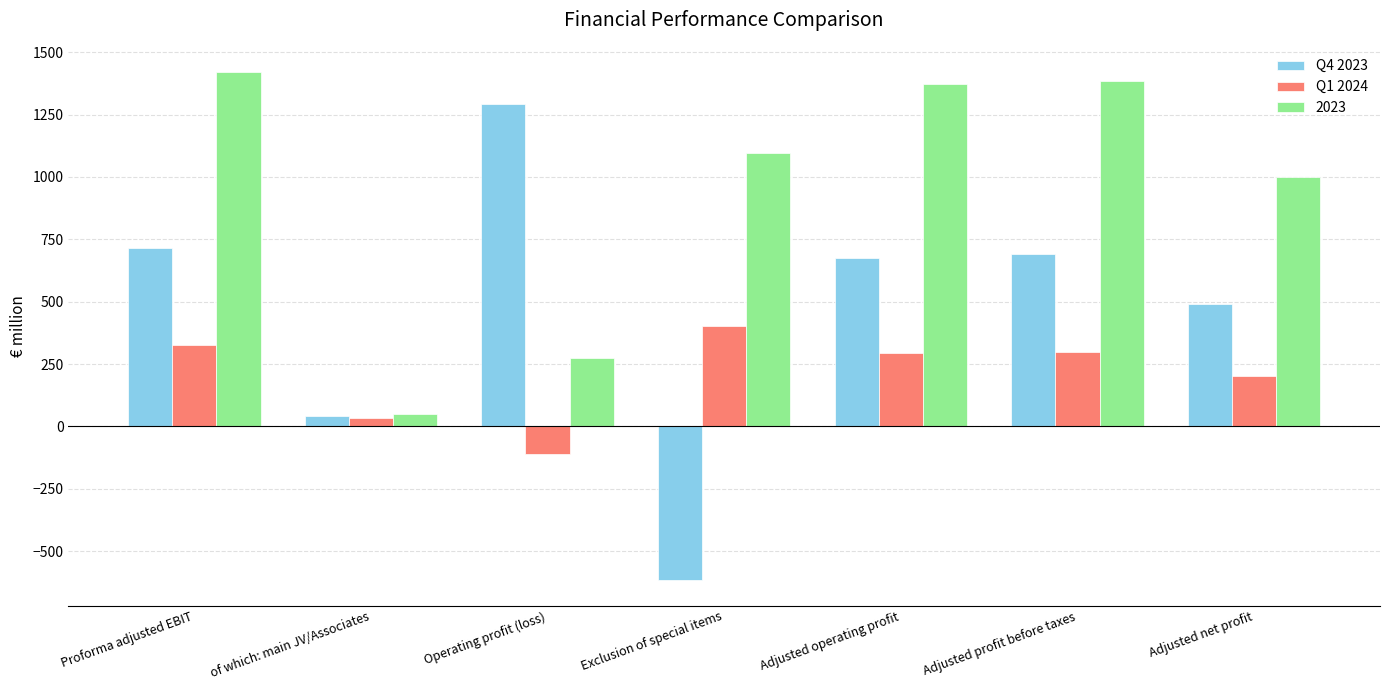

List the series in order of their overall mean, highest first.

2023, Q4 2023, Q1 2024